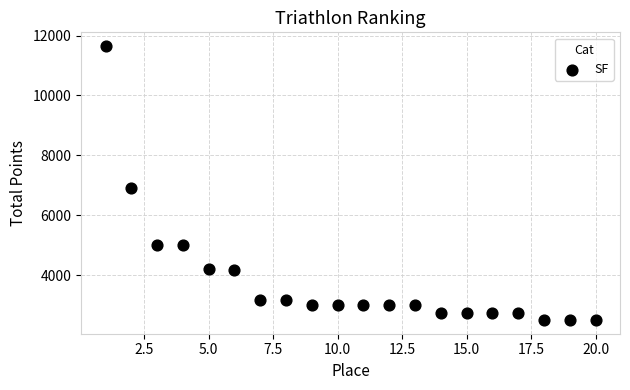

What Y value in the scatter plot is closest to 7075?

6920